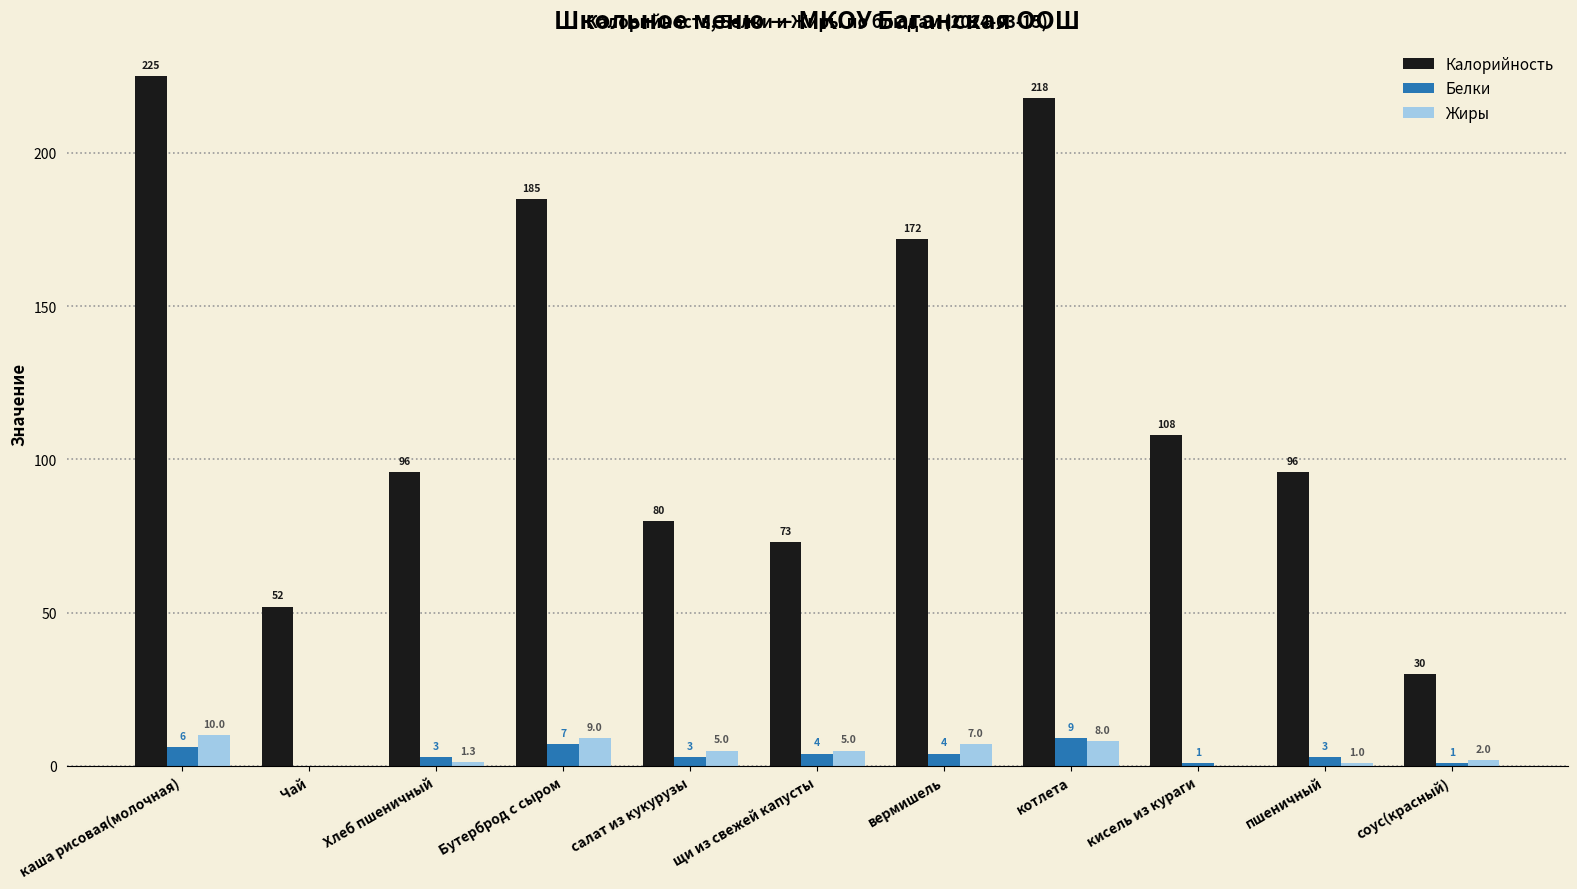

What value does the Жиры series have at Хлеб пшеничный?

1.3